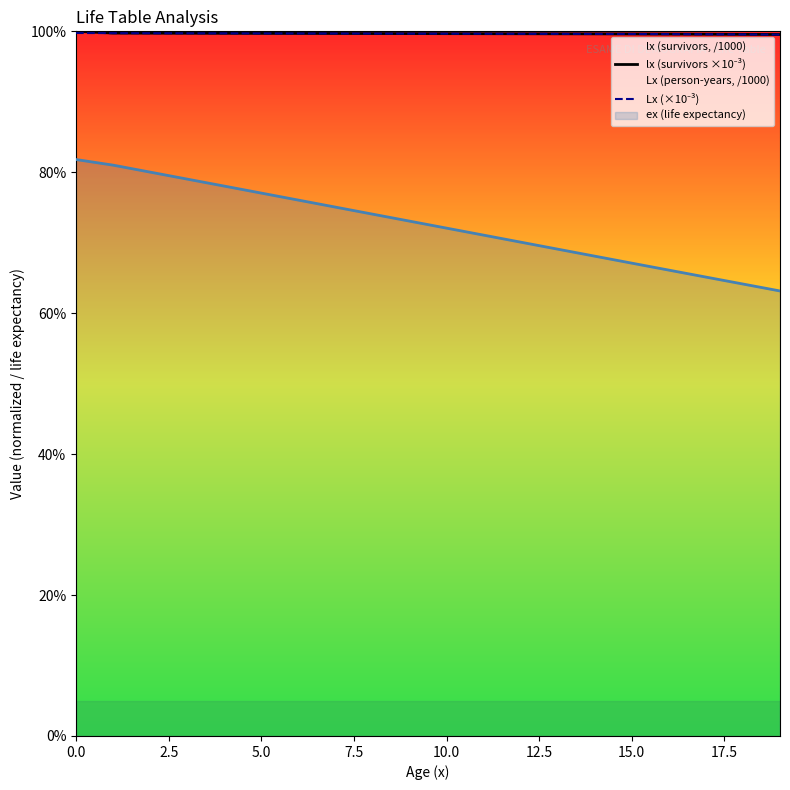

Between 15 and 5.0, which is larger?

5.0